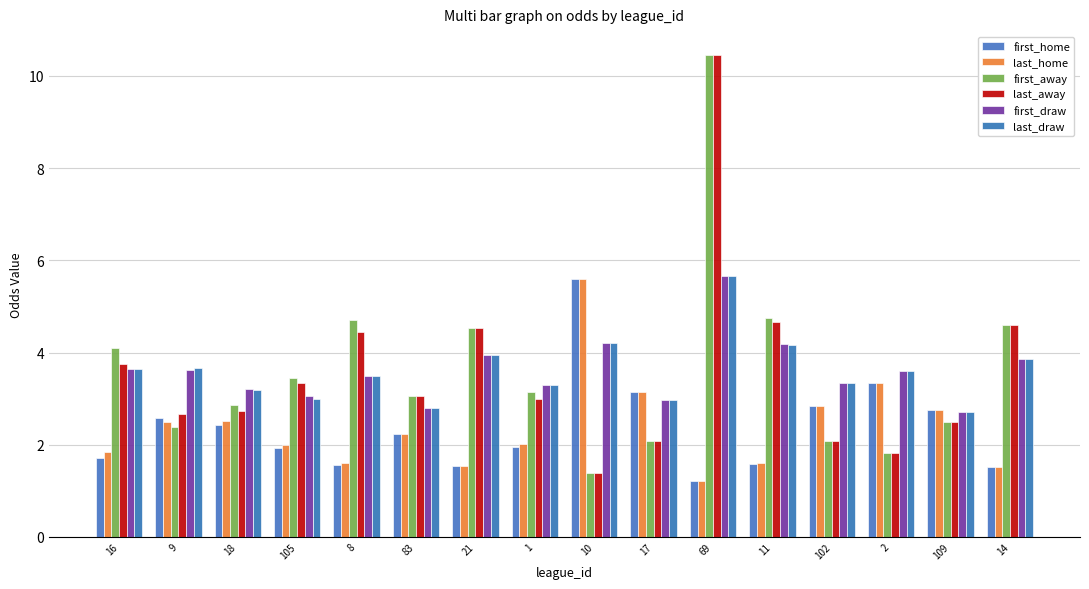

How many series are shown in this chart?

6